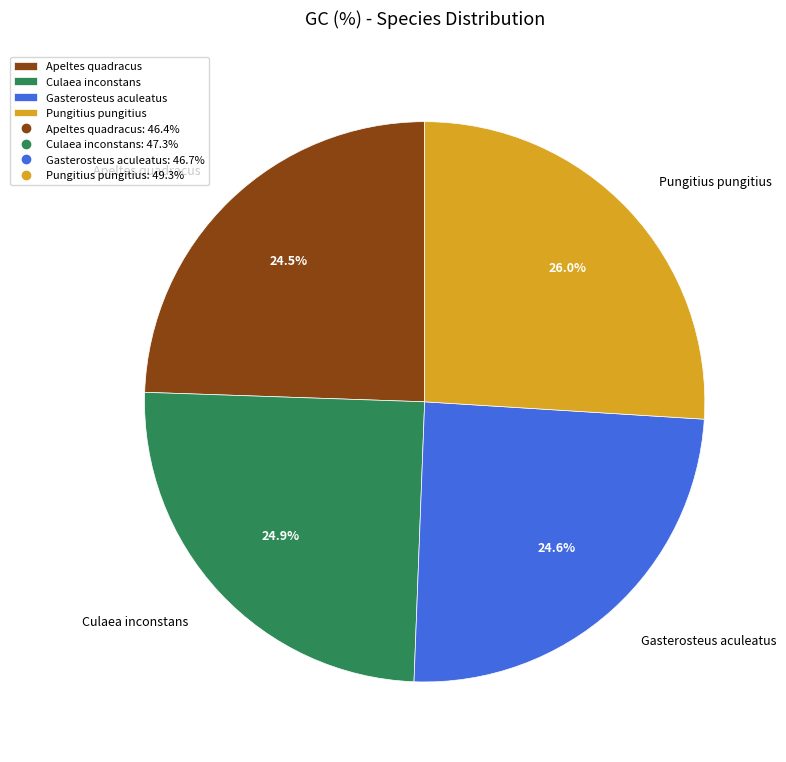

Approximately how many times larger is the value at Culaea inconstans compared to Gasterosteus aculeatus?

1.0